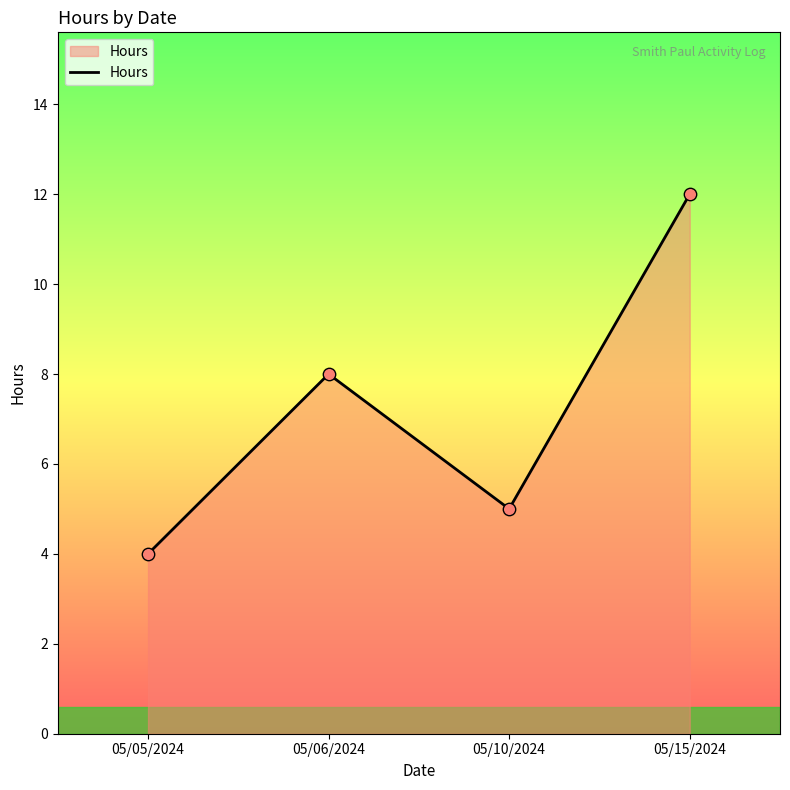

What is the ratio of the value at 05/06/2024 to the value at 05/15/2024?

0.7